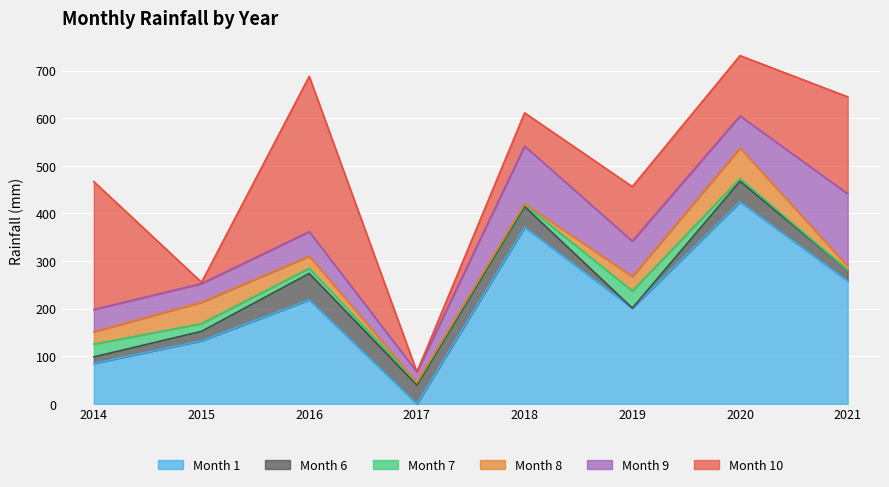

At which label is Month 8 closest to 32?

2019